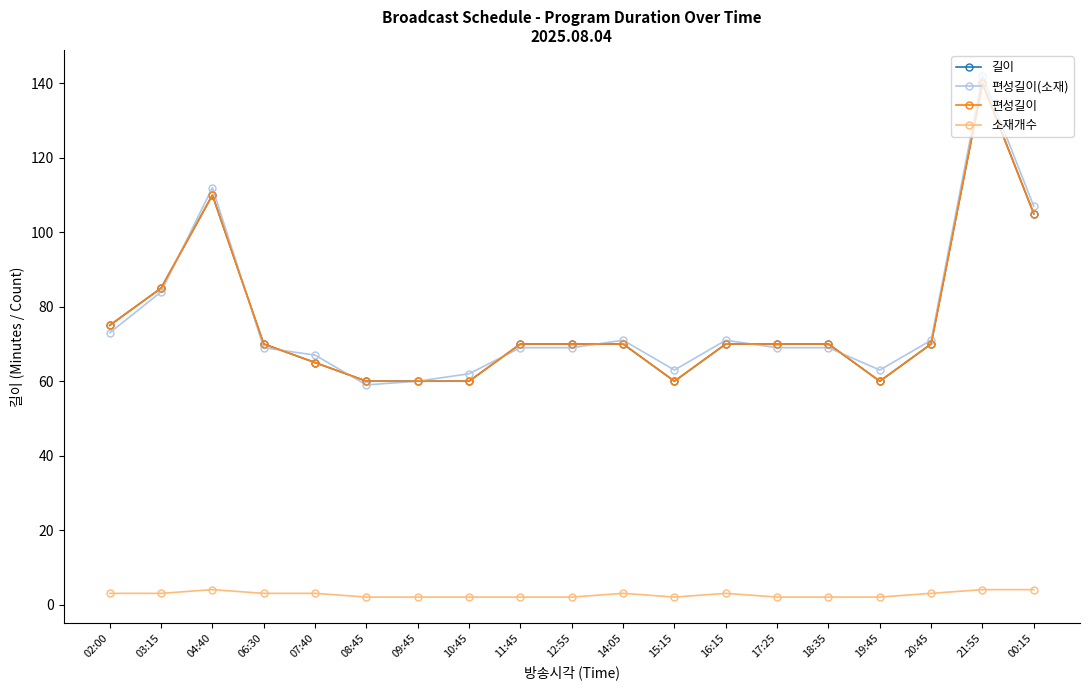

Where does the 편성길이 series first go above 70?

02:00